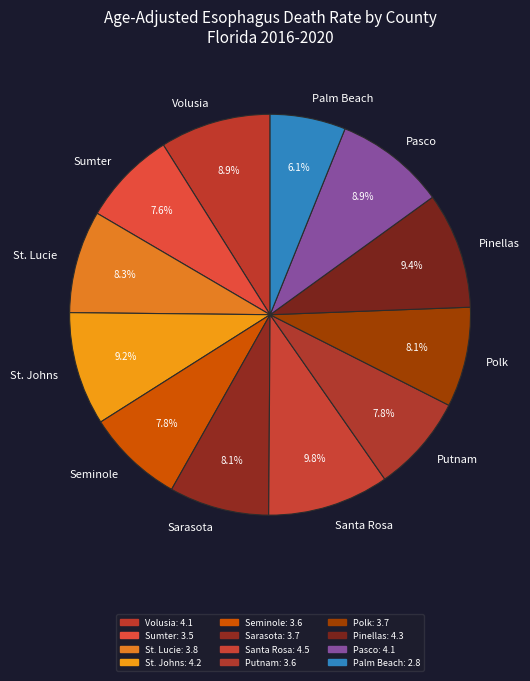

Which category has the smallest portion of the pie?

Palm Beach